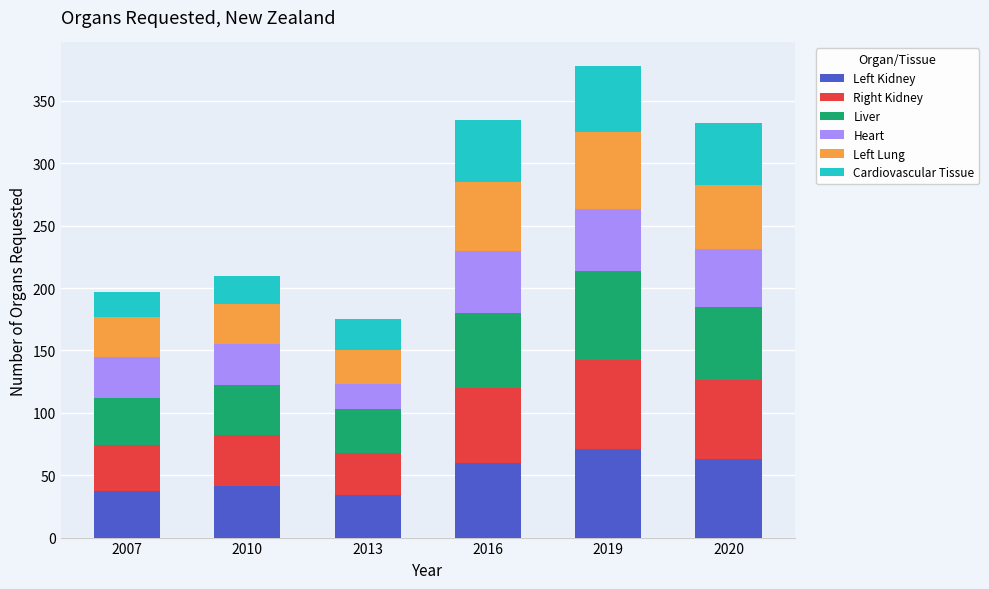

Which category has the highest value in the Left Kidney series?

2019